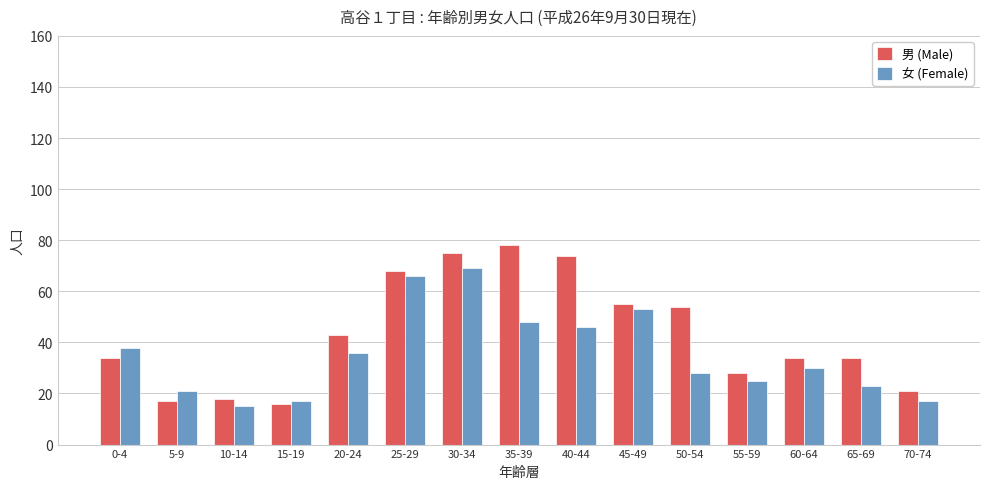

What are all the series names shown in the legend?

男 (Male), 女 (Female)